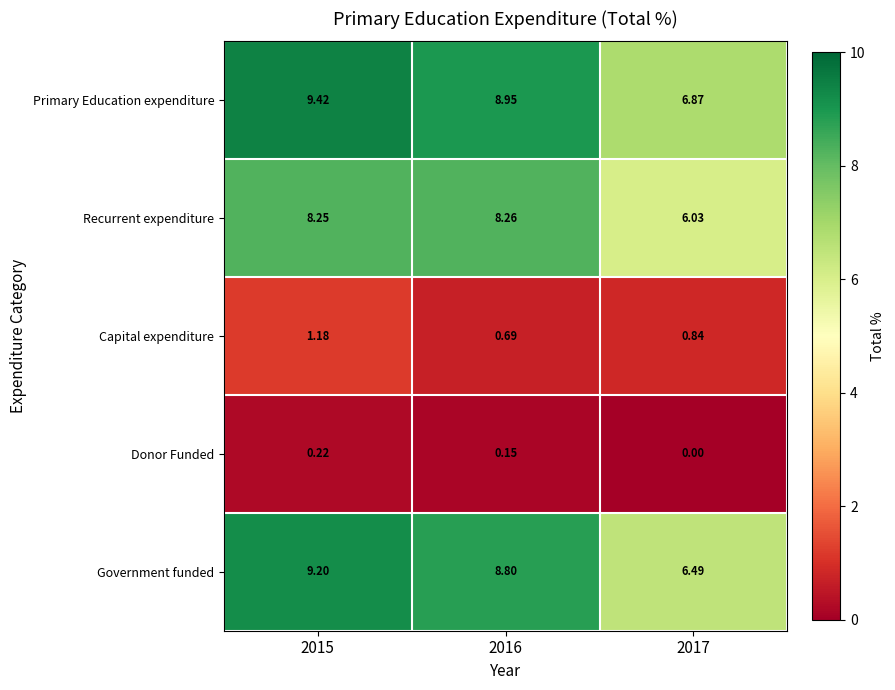

At 2017, list the series in order from largest to smallest.

Primary Education expenditure, Government funded, Recurrent expenditure, Capital expenditure, Donor Funded